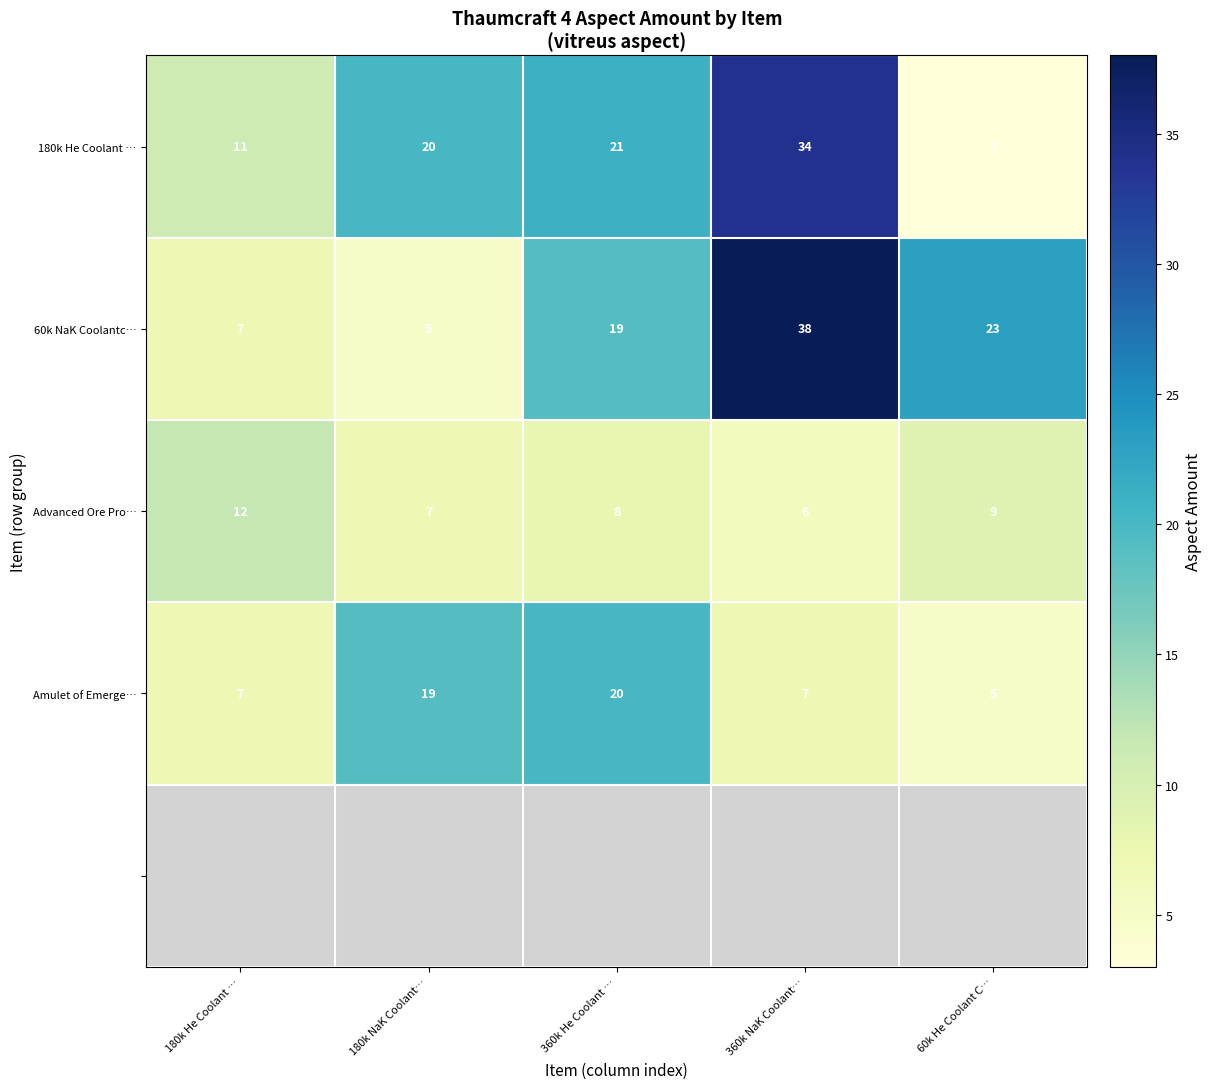

Between 180k He Coolant … and 60k He Coolant C…, which is larger?

180k He Coolant …